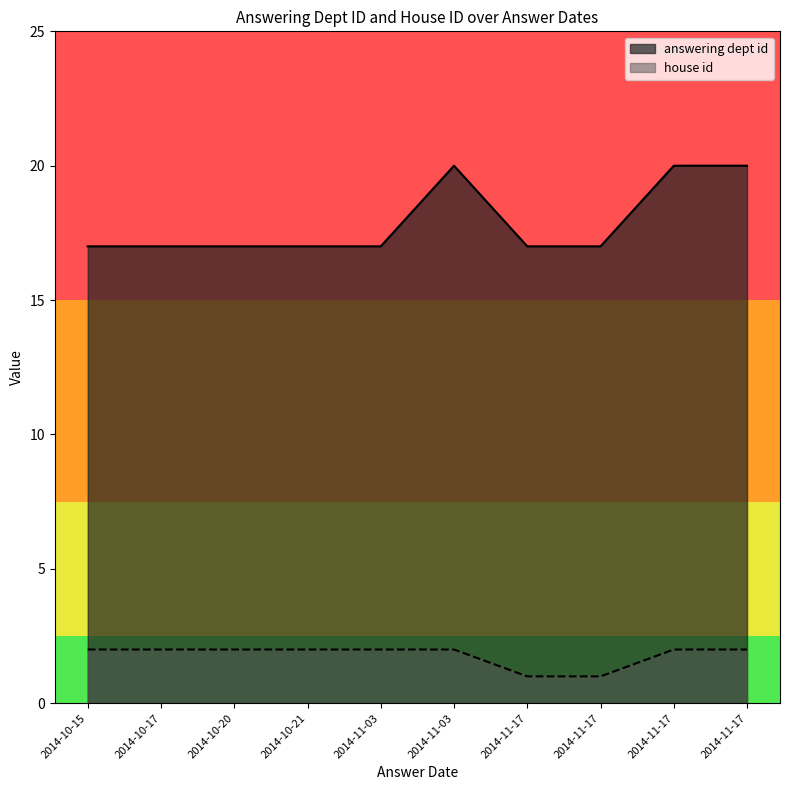

How many lines are shown in the chart?

2